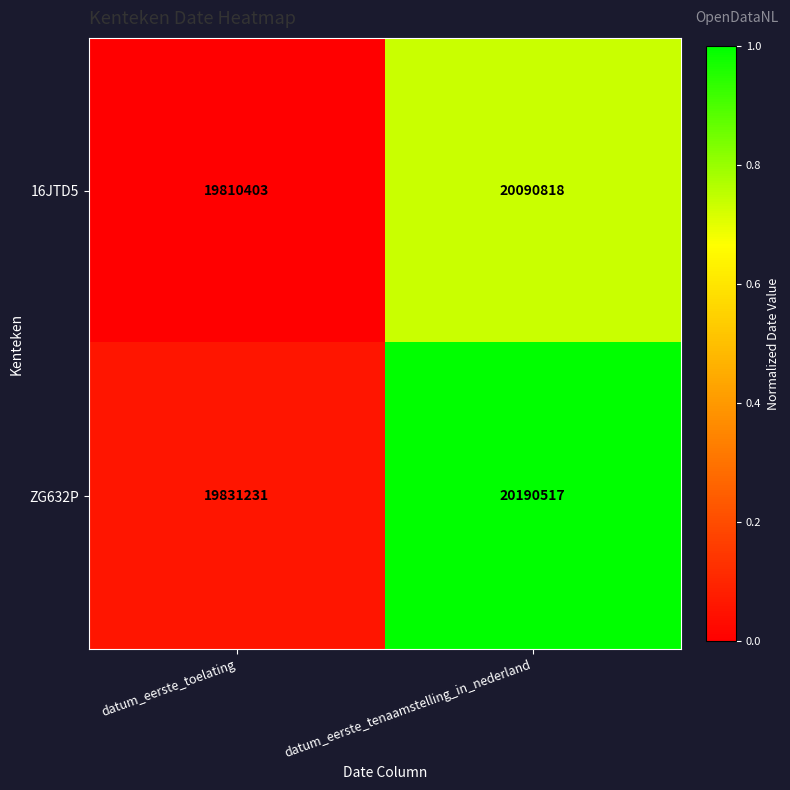

Where is ZG632P nearest to the value 20010874?

datum_eerste_toelating